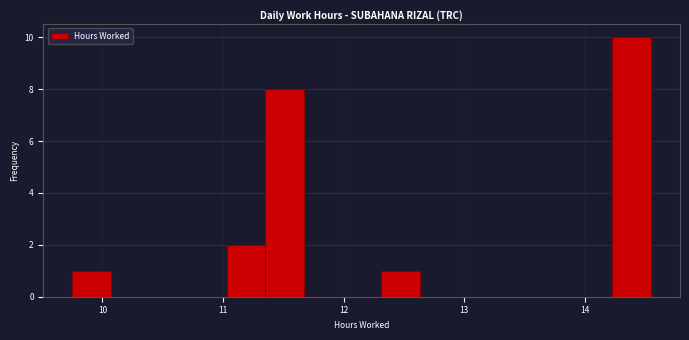

Read against the x-axis, roughly where is the centre of the tallest bar?

14.4